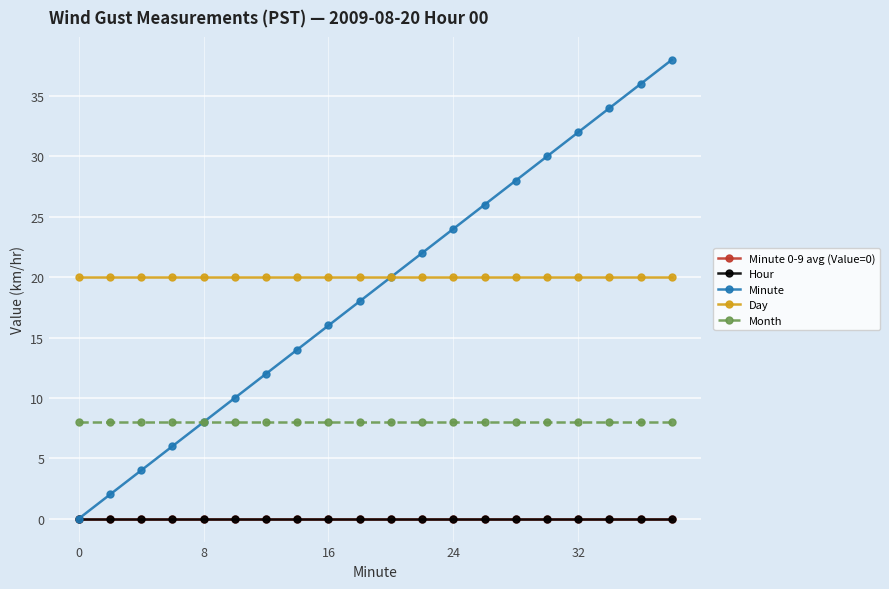

Does the chart have visible grid lines?

Yes